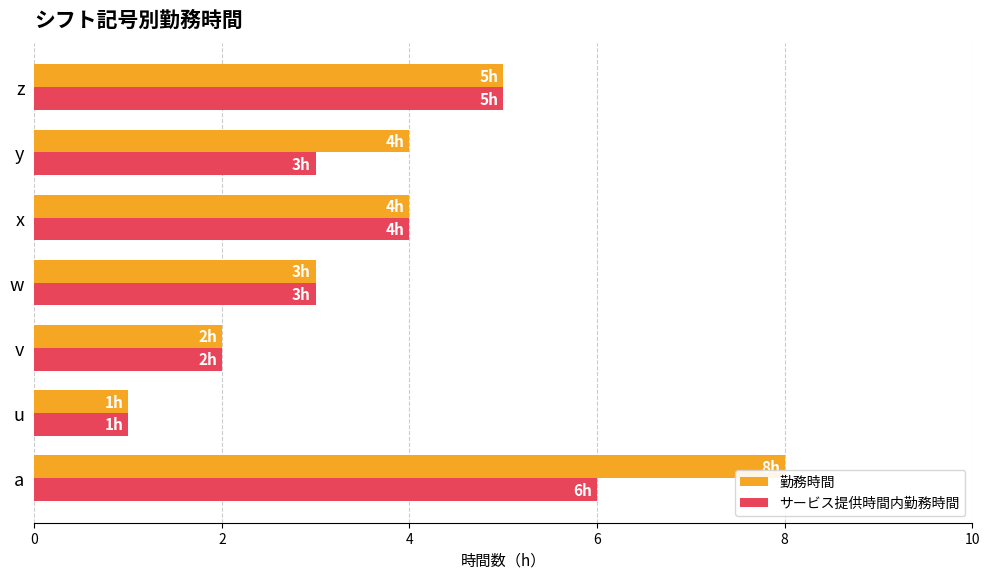

Is the value of 勤務時間 at x greater than the value of サービス提供時間内勤務時間 at z?

No